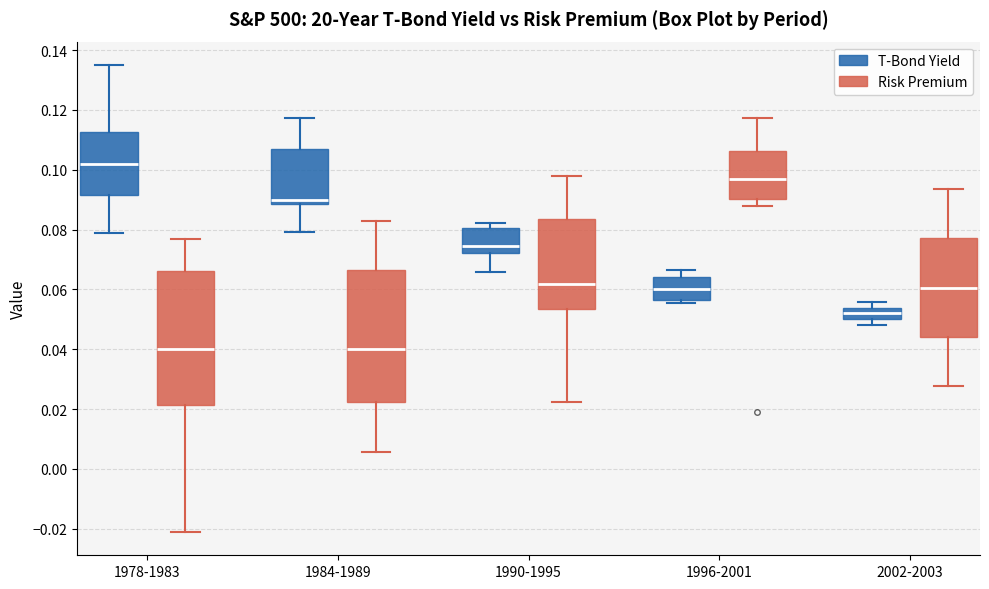

Where does the median line of the box for 2002-2003 (Risk Premium) sit on the y-axis? The values are not printed on the chart, so give them approximately, as read against the axis.

0.060